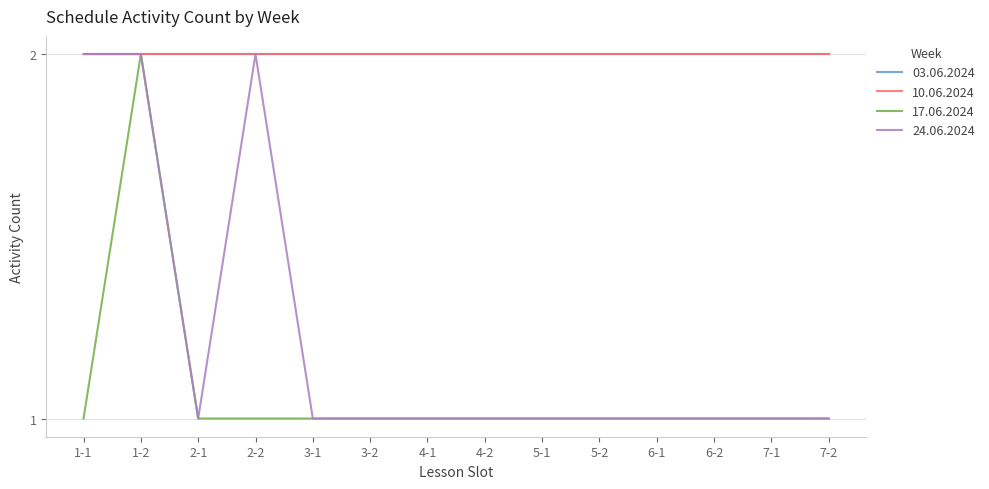

Does the chart have visible grid lines?

Yes